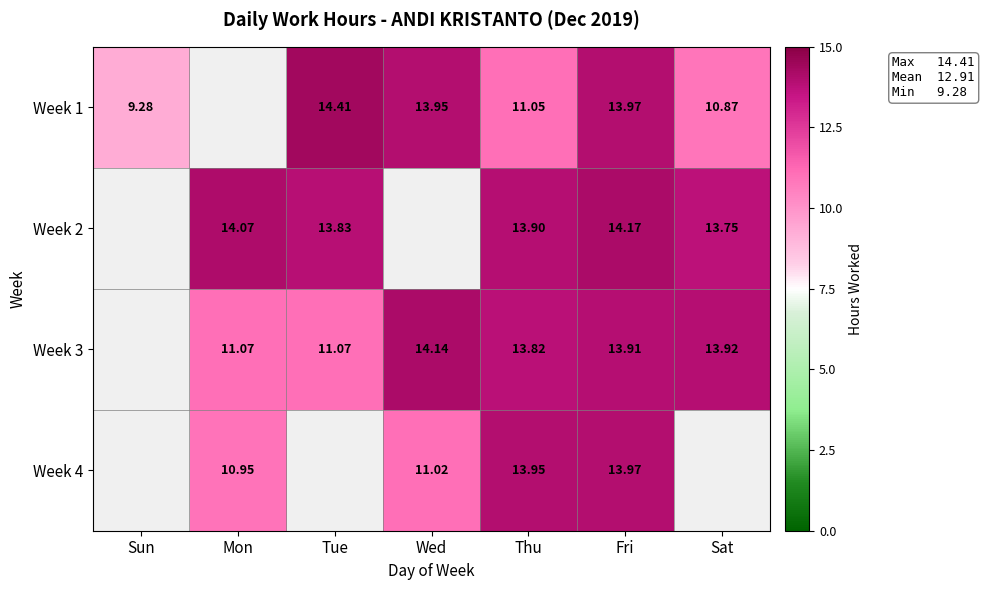

Which has a higher value, Sat or Sun?

Sat